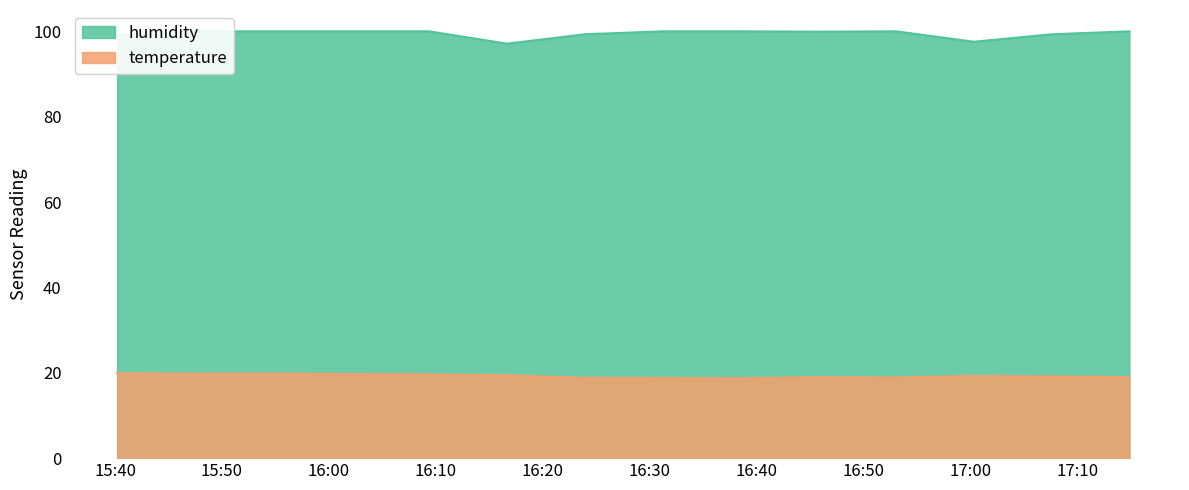

At how many categories does at least one series exceed 36?

14